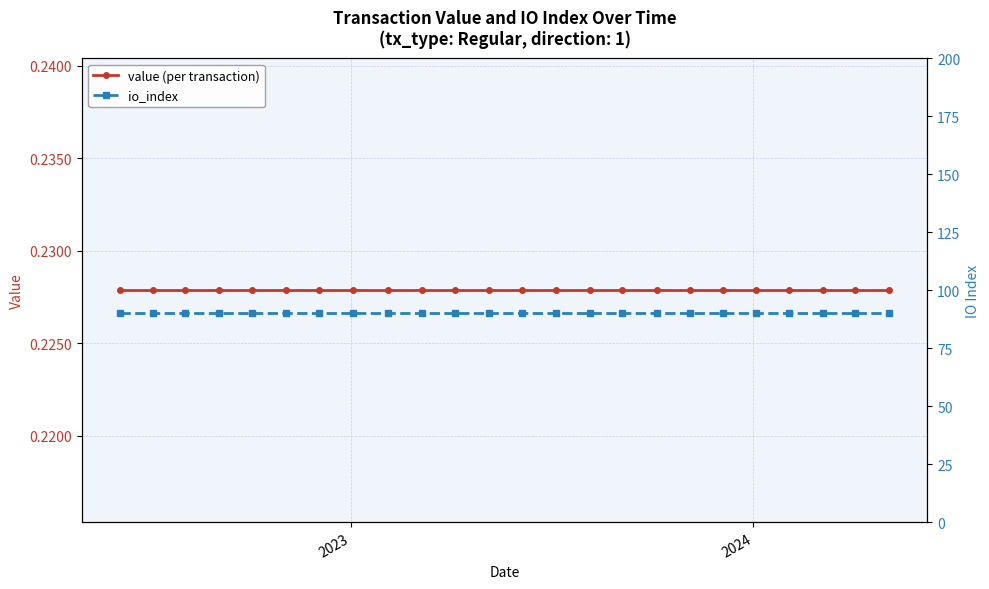

What is the average value of the value (per transaction) series?

0.2